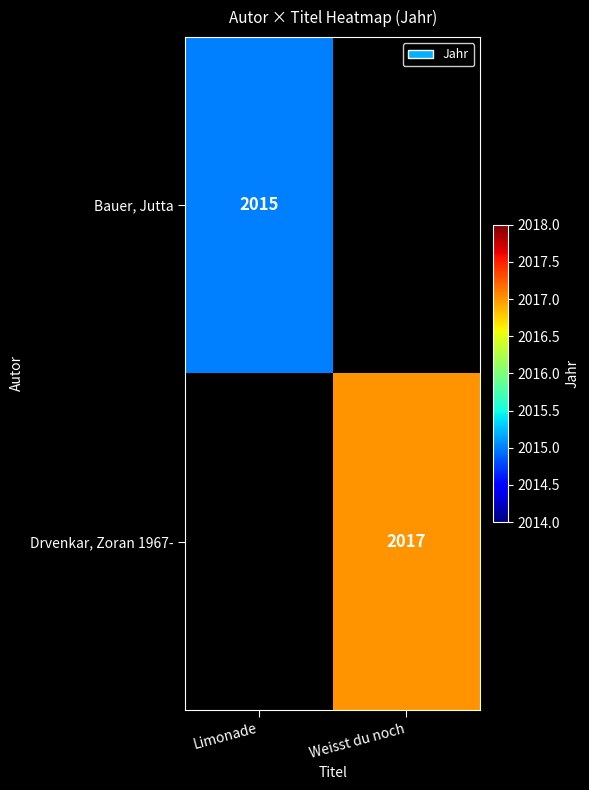

Is the value of Drvenkar, Zoran 1967- at Weisst du noch greater than the value of Bauer, Jutta at Limonade?

Yes